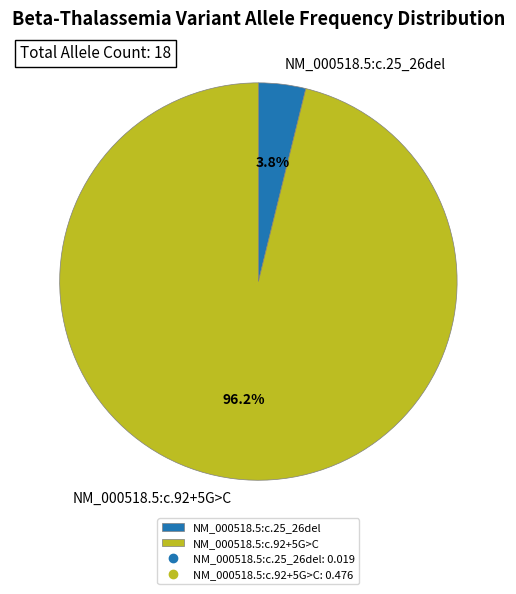

To the nearest percent, what is the difference between the largest and smallest slice percentages?

92%